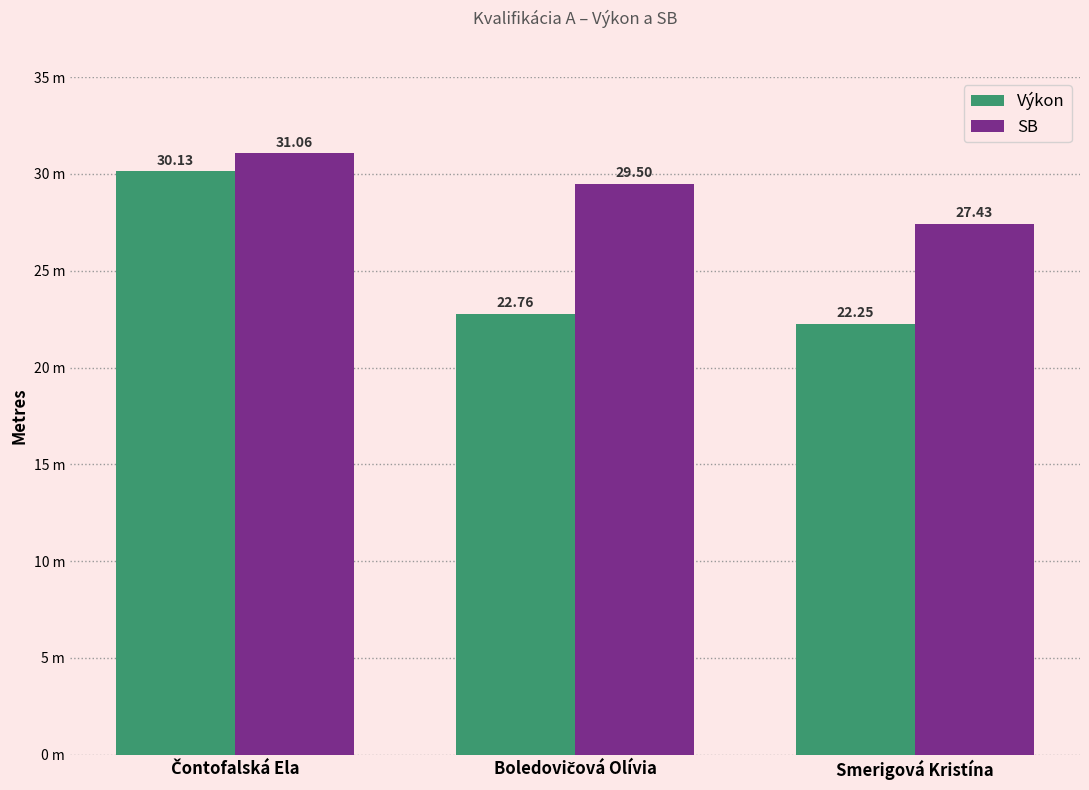

Are the bars horizontal?

No